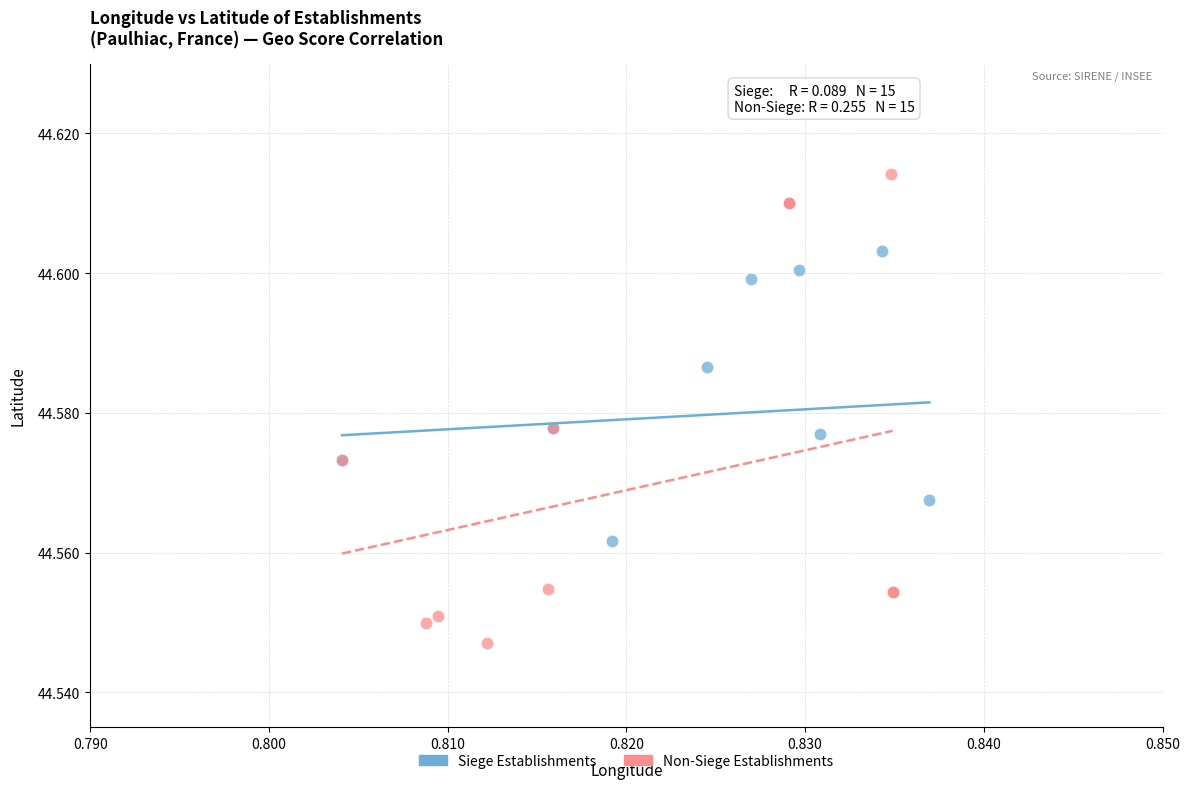

Which series reaches the minimum Y coordinate?

Non-Siege Establishments